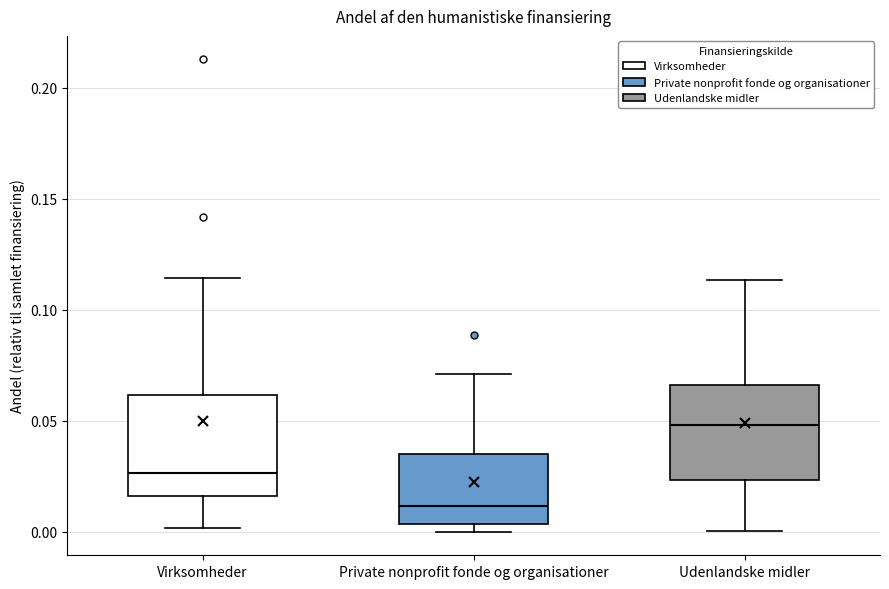

Which box has the lowest median line?

Private nonprofit fonde og organisationer